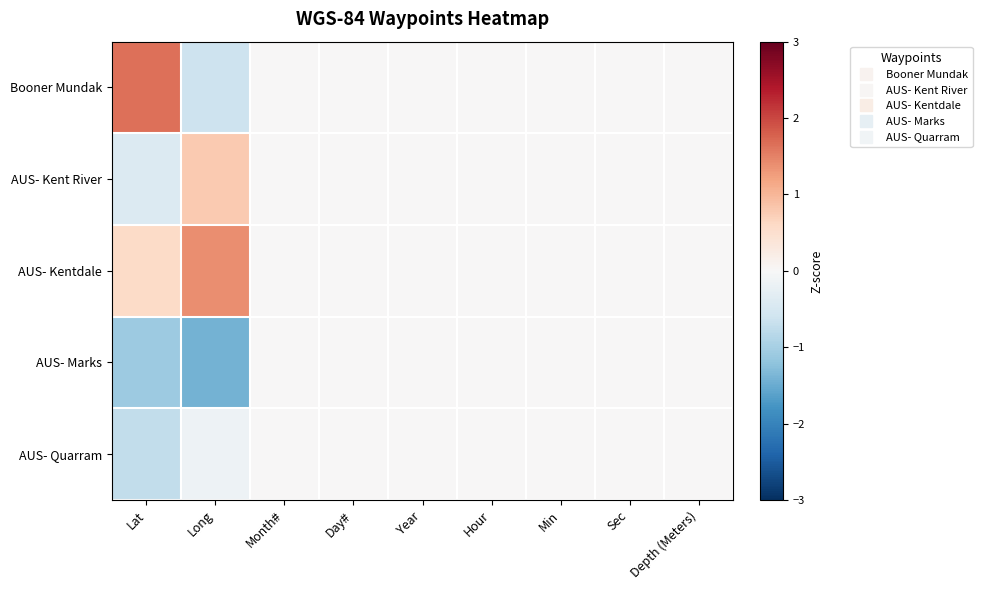

Reading left to right, what are all the values shown in this chart?

Booner Mundak: Lat=1.7	Long=-0.6	Month#=0.0	Day#=0.0	Year=0.0	Hour=0.0	Min=0.0	Sec=0.0	Depth (Meters)=0.0
AUS- Kent River: Lat=-0.4	Long=0.8	Month#=0.0	Day#=0.0	Year=0.0	Hour=0.0	Min=0.0	Sec=0.0	Depth (Meters)=0.0
AUS- Kentdale: Lat=0.6	Long=1.4	Month#=0.0	Day#=0.0	Year=0.0	Hour=0.0	Min=0.0	Sec=0.0	Depth (Meters)=0.0
AUS- Marks: Lat=-1.1	Long=-1.4	Month#=0.0	Day#=0.0	Year=0.0	Hour=0.0	Min=0.0	Sec=0.0	Depth (Meters)=0.0
AUS- Quarram: Lat=-0.7	Long=-0.2	Month#=0.0	Day#=0.0	Year=0.0	Hour=0.0	Min=0.0	Sec=0.0	Depth (Meters)=0.0